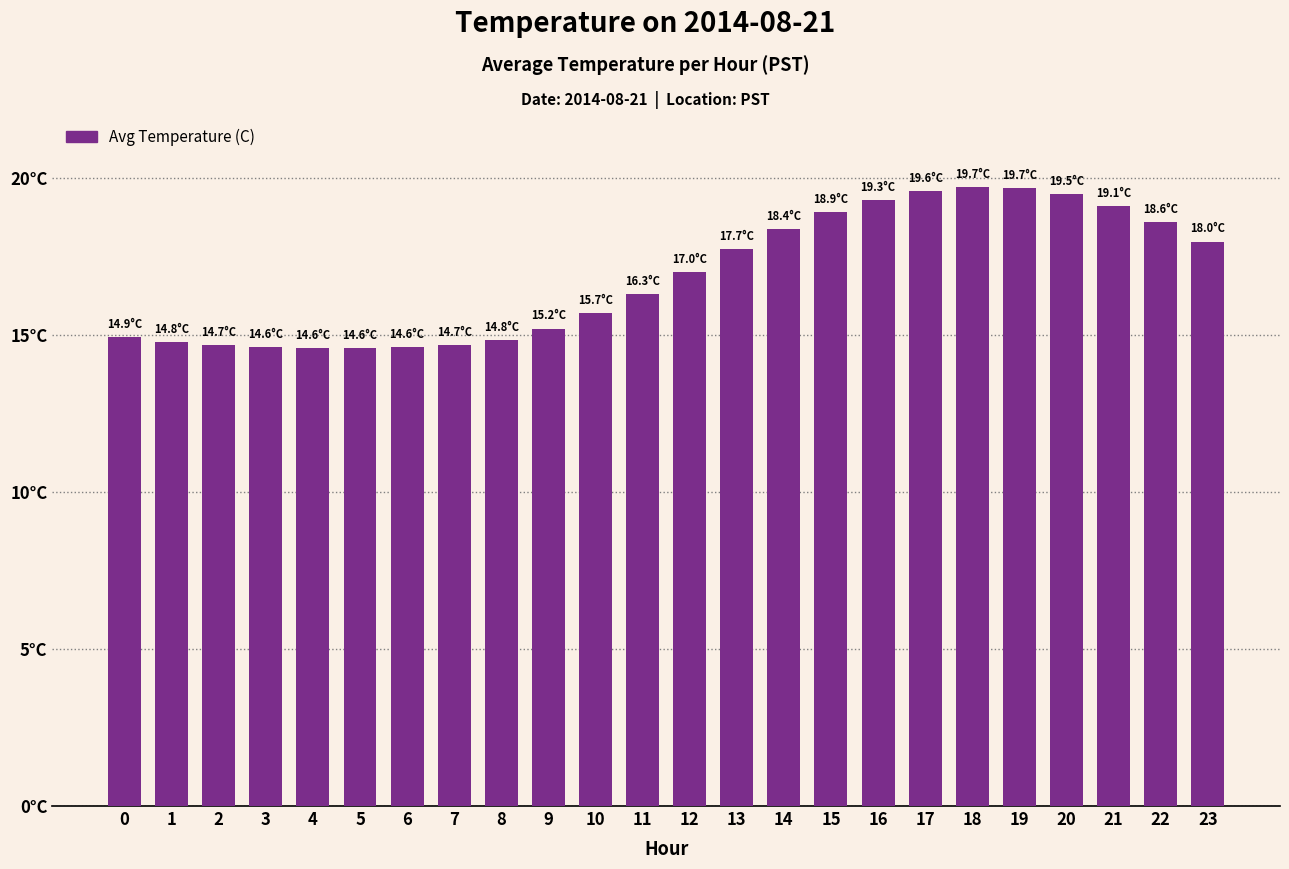

Are the bars horizontal?

No